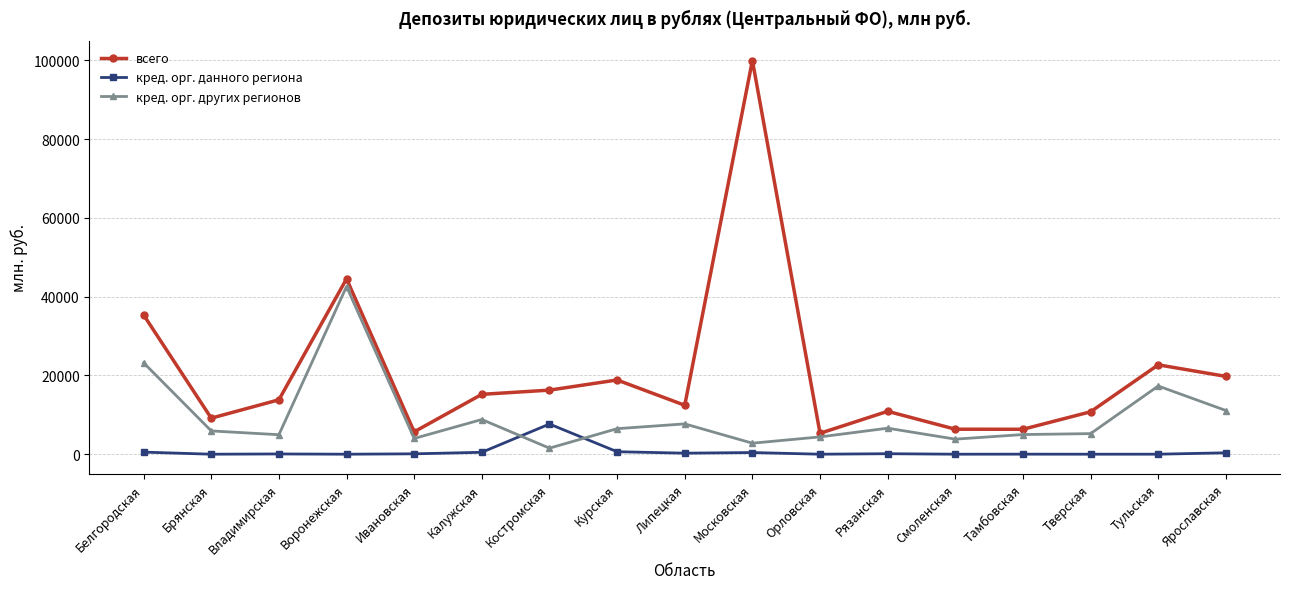

What is the label of the 1st point from the right?

Ярославская